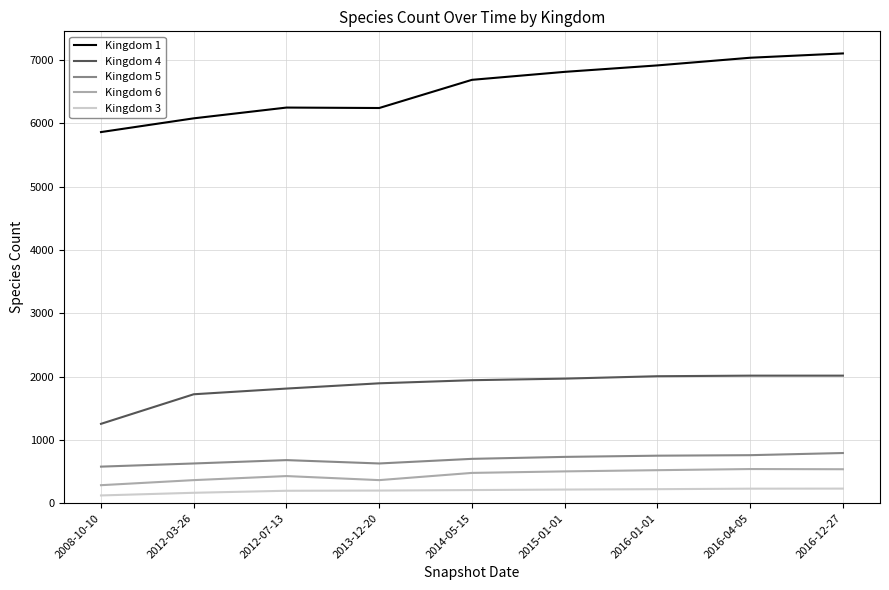

Does the chart display data point markers on the line(s)?

No